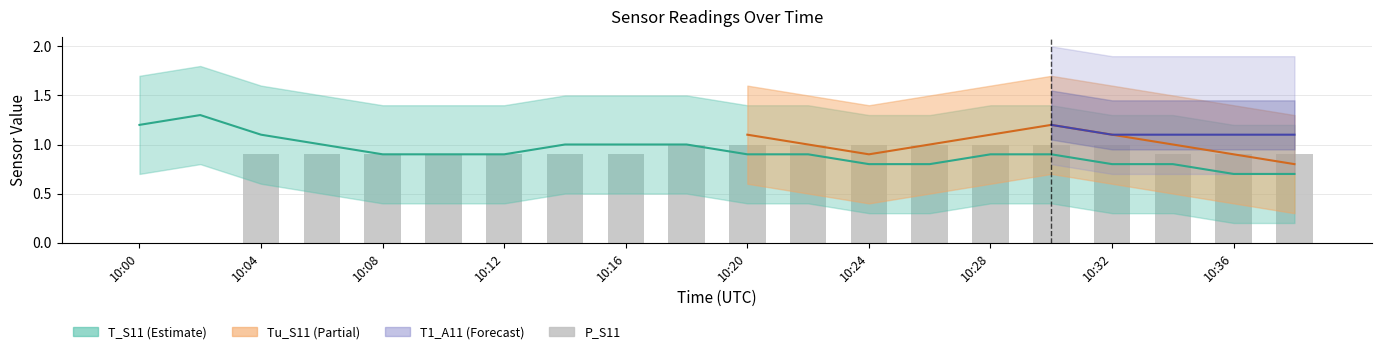

Which has a higher value, 10:24 or 10:36?

10:24